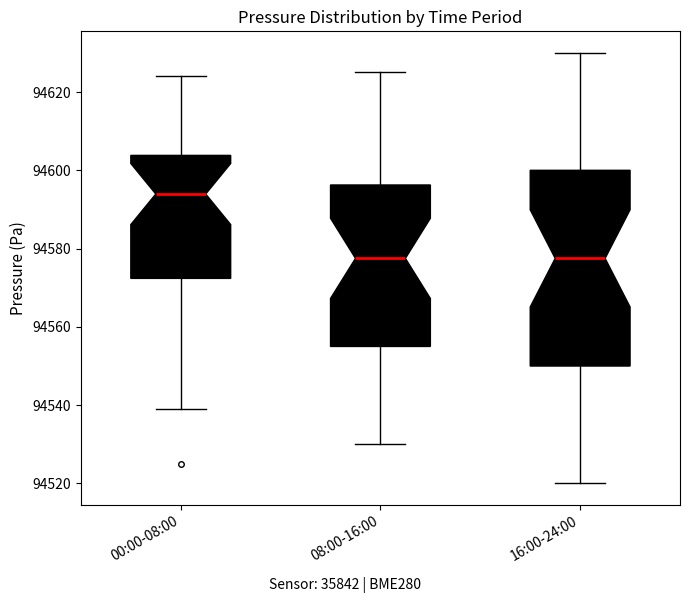

Reading left to right, read every box against the y-axis: the position of its median line, the range the box covers, and the ends of its whiskers. The values are not printed on the chart, so give them approximately, as read against the axis.

00:00-08:00: median 94594, box 94572 to 94604, whiskers 94540 to 94624
08:00-16:00: median 94578, box 94556 to 94596, whiskers 94530 to 94626
16:00-24:00: median 94578, box 94550 to 94600, whiskers 94520 to 94630